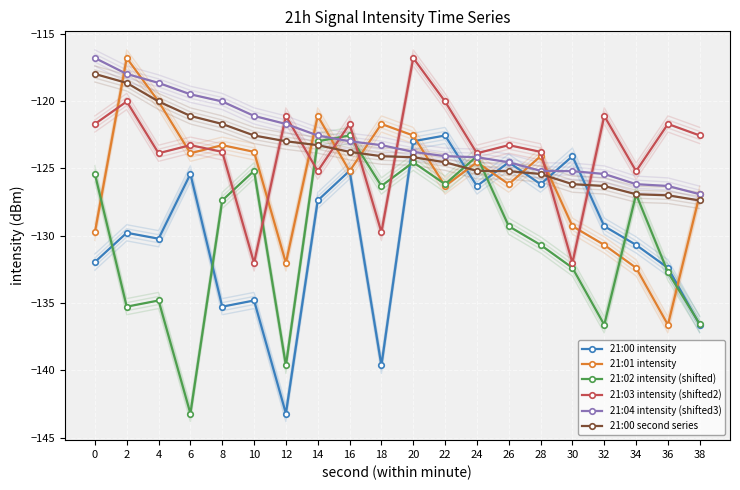

What is the approximate value of 21:00 intensity at 6?

-125.4